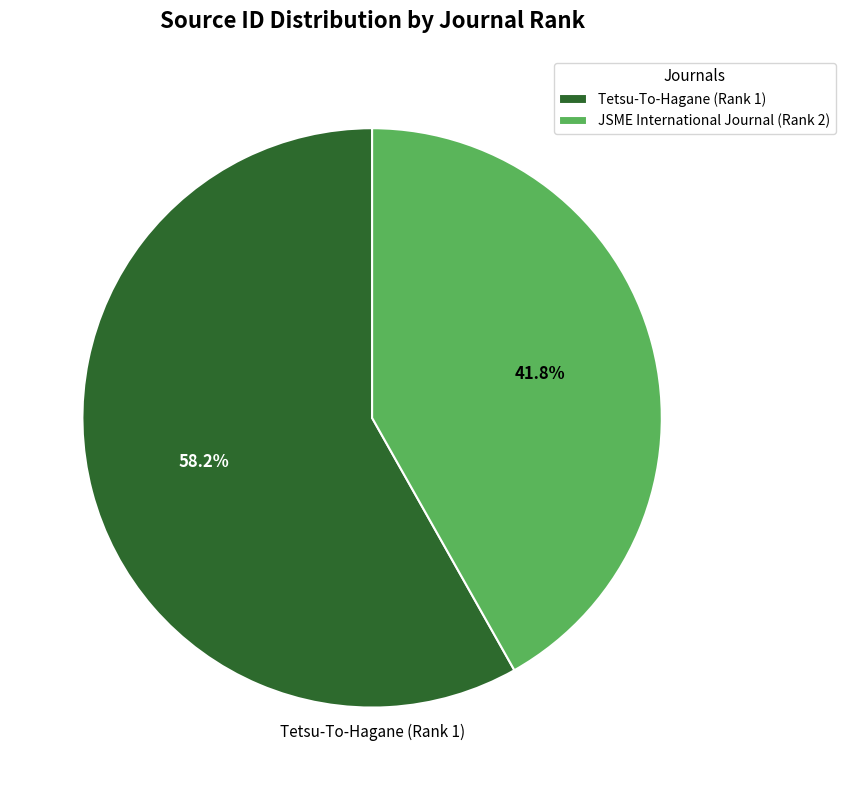

How many segments does this pie chart have?

2